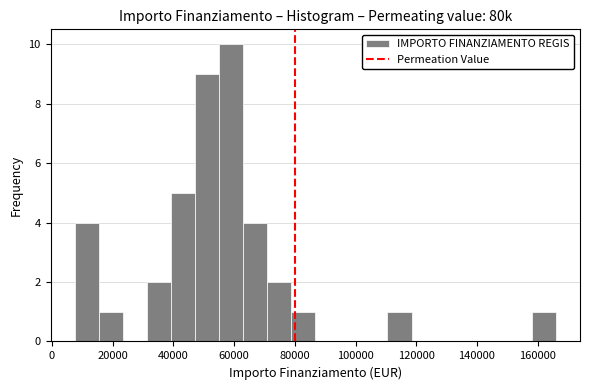

Read against the x-axis, roughly where is the centre of the tallest bar?

60000